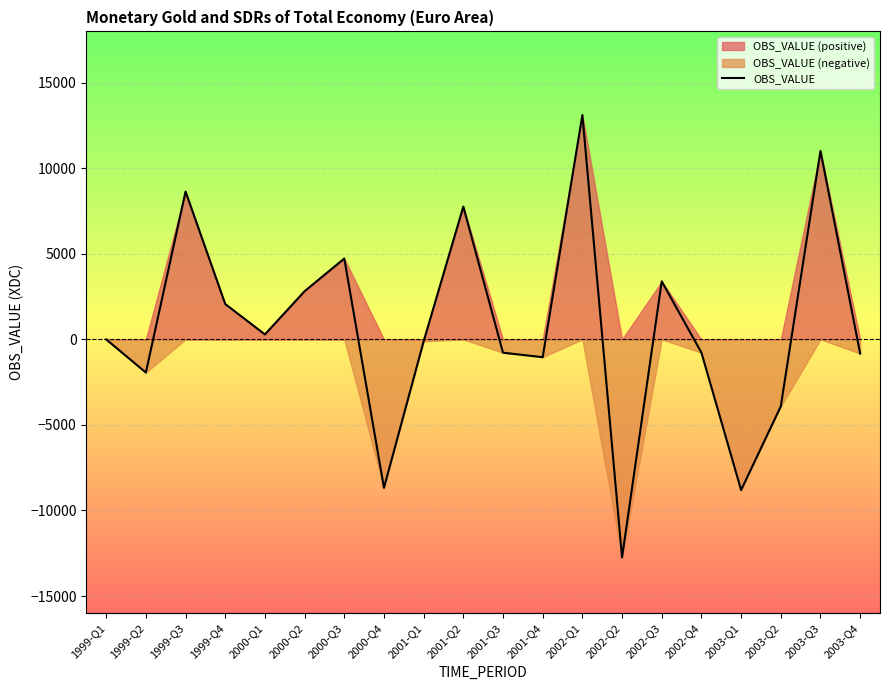

Rank the categories by value from lowest to highest.

2002-Q2, 2003-Q1, 2000-Q4, 2003-Q2, 1999-Q2, 2001-Q4, 2003-Q4, 2001-Q3, 2002-Q4, 2001-Q1, 1999-Q1, 2000-Q1, 1999-Q4, 2000-Q2, 2002-Q3, 2000-Q3, 2001-Q2, 1999-Q3, 2003-Q3, 2002-Q1